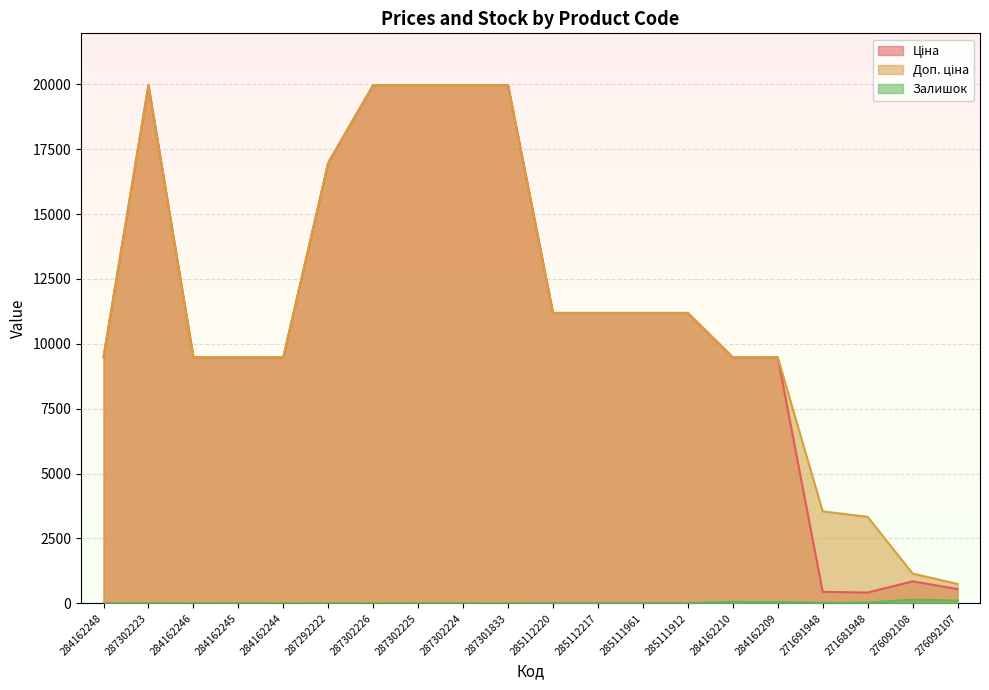

Reading right to left, transcribe all the data shown in this chart.

Ціна: 276092107=551.5	276092108=848.4	271681948=416.6	271691948=443.1	284162209=9480.1	284162210=9480.1	285111912=11188.2	285111961=11188.2	285112217=11188.2	285112220=11188.2	287301833=19964.2	287302224=19964.2	287302225=19964.2	287302226=19964.2	287292222=16976.3	284162244=9480.1	284162245=9480.1	284162246=9480.1	287302223=19964.2	284162248=9480.1
Доп. ціна: 276092107=747.0	276092108=1149.7	271681948=3332.5	271691948=3545.0	284162209=9480.1	284162210=9480.1	285111912=11188.2	285111961=11188.2	285112217=11188.2	285112220=11188.2	287301833=19964.2	287302224=19964.2	287302225=19964.2	287302226=19964.2	287292222=16976.3	284162244=9480.1	284162245=9480.1	284162246=9480.1	287302223=19964.2	284162248=9480.1
Залишок: 276092107=107.0	276092108=145.0	271681948=30.0	271691948=22.0	284162209=53.0	284162210=56.0	285111912=15.0	285111961=17.0	285112217=17.0	285112220=17.0	287301833=0.0	287302224=3.0	287302225=5.0	287302226=0.0	287292222=4.0	284162244=0.0	284162245=8.0	284162246=0.0	287302223=7.0	284162248=0.0